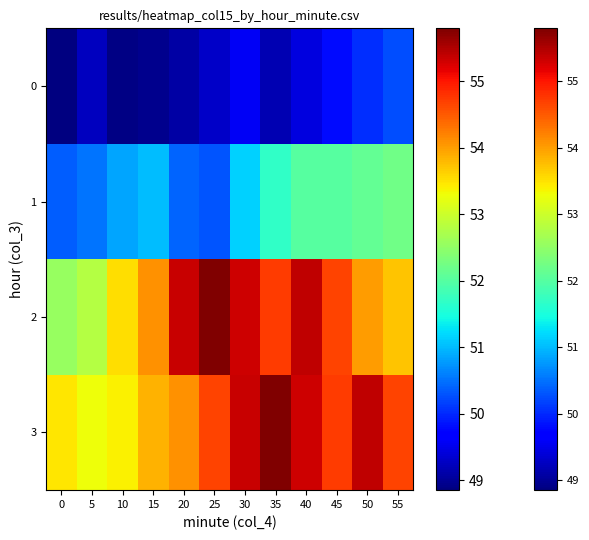

Which series has the largest range (max minus min)?

2